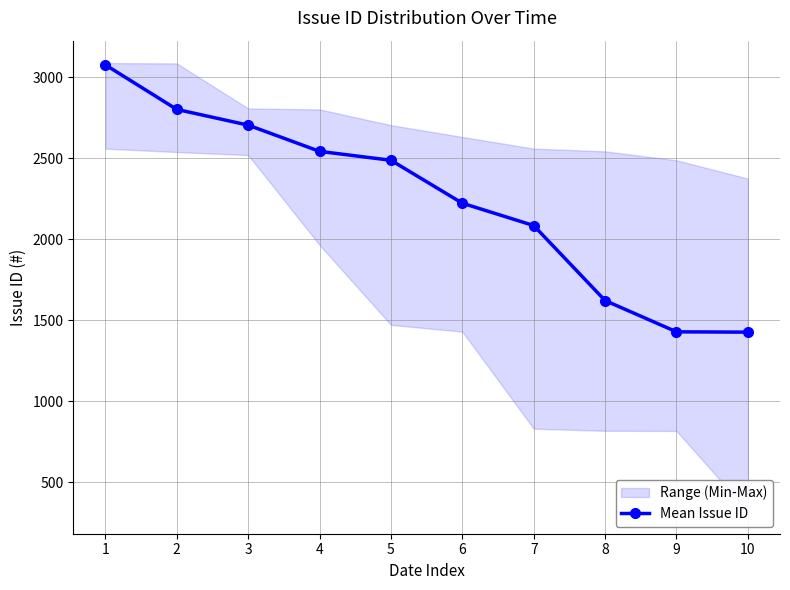

What value does the data have at 8, to the nearest 10?

1620